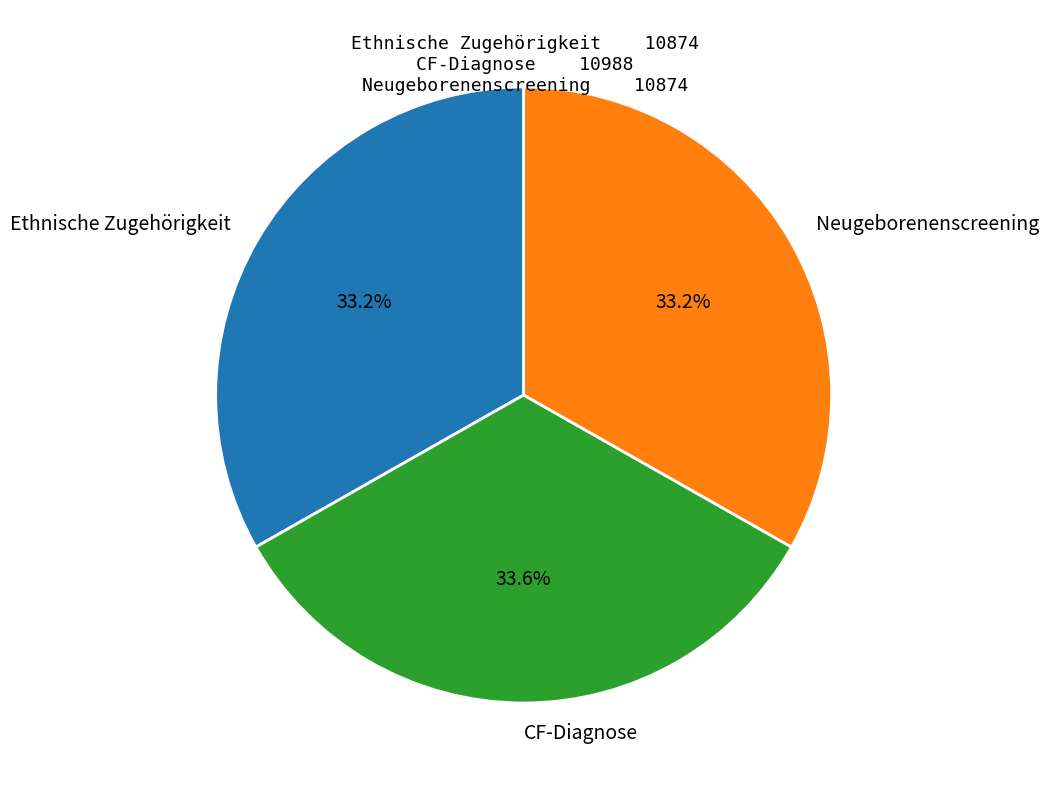

How much of the chart is everything except Neugeborenenscreening?

66.8%